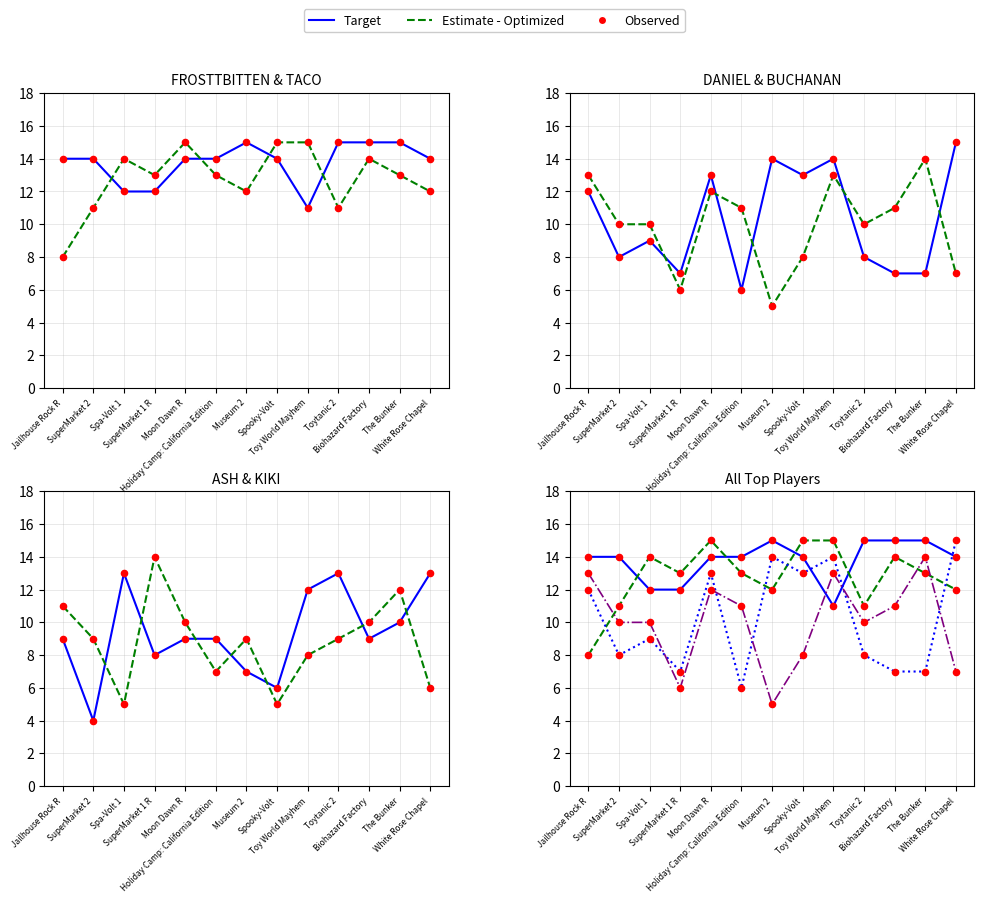

Is the value of BUCHANAN at Toytanic 2 greater than the value of DANIEL at Holiday Camp: California Edition?

Yes